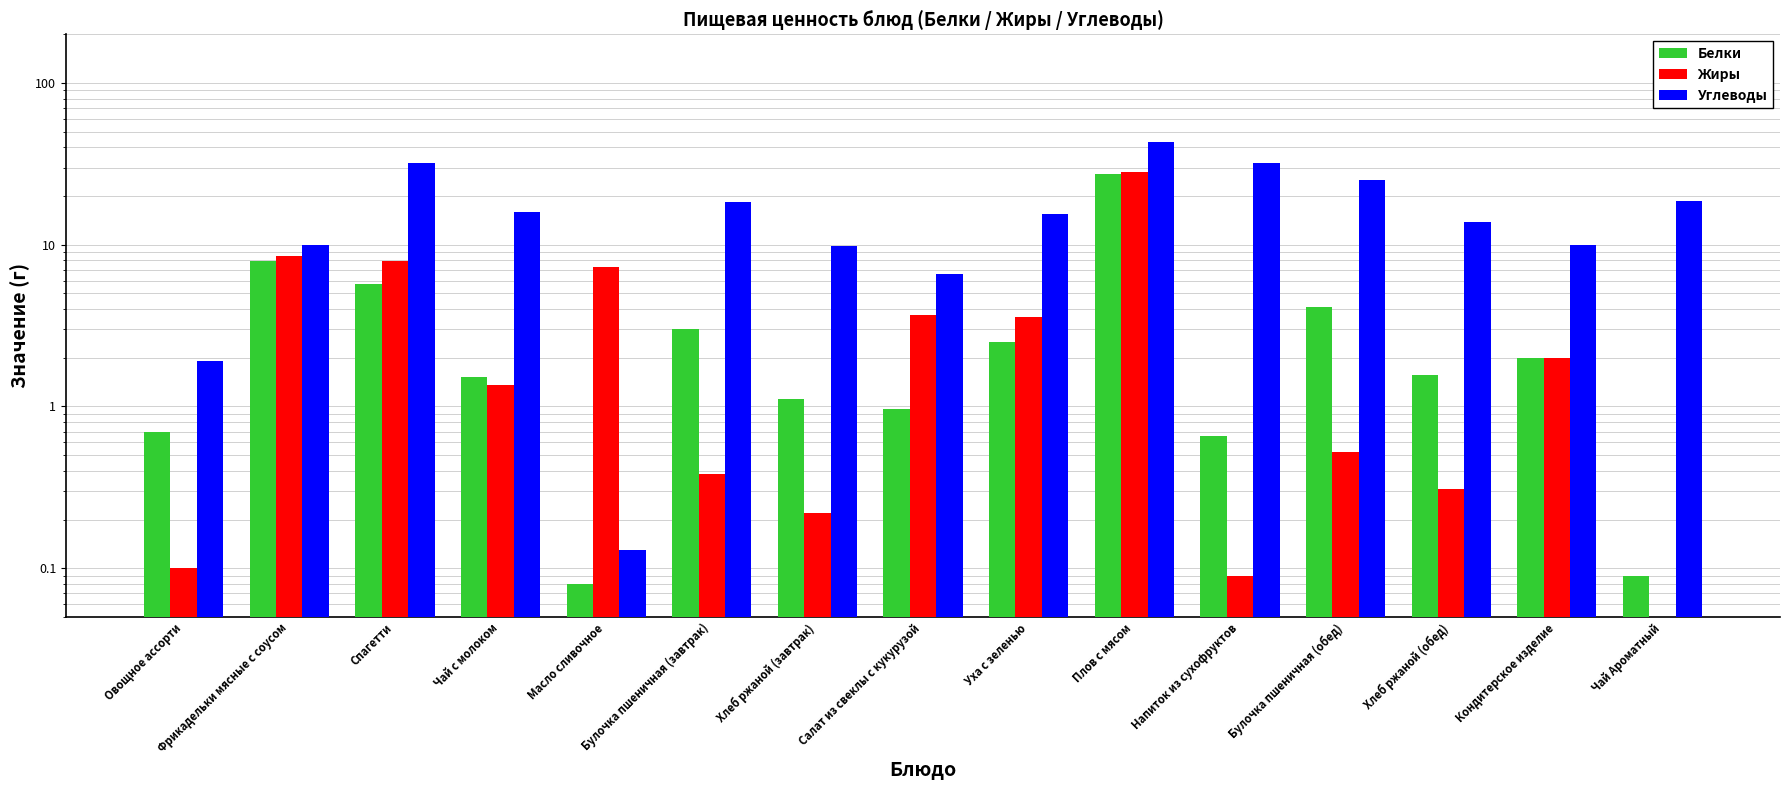

At which label is Углеводы closest to 21?

Чай Ароматный